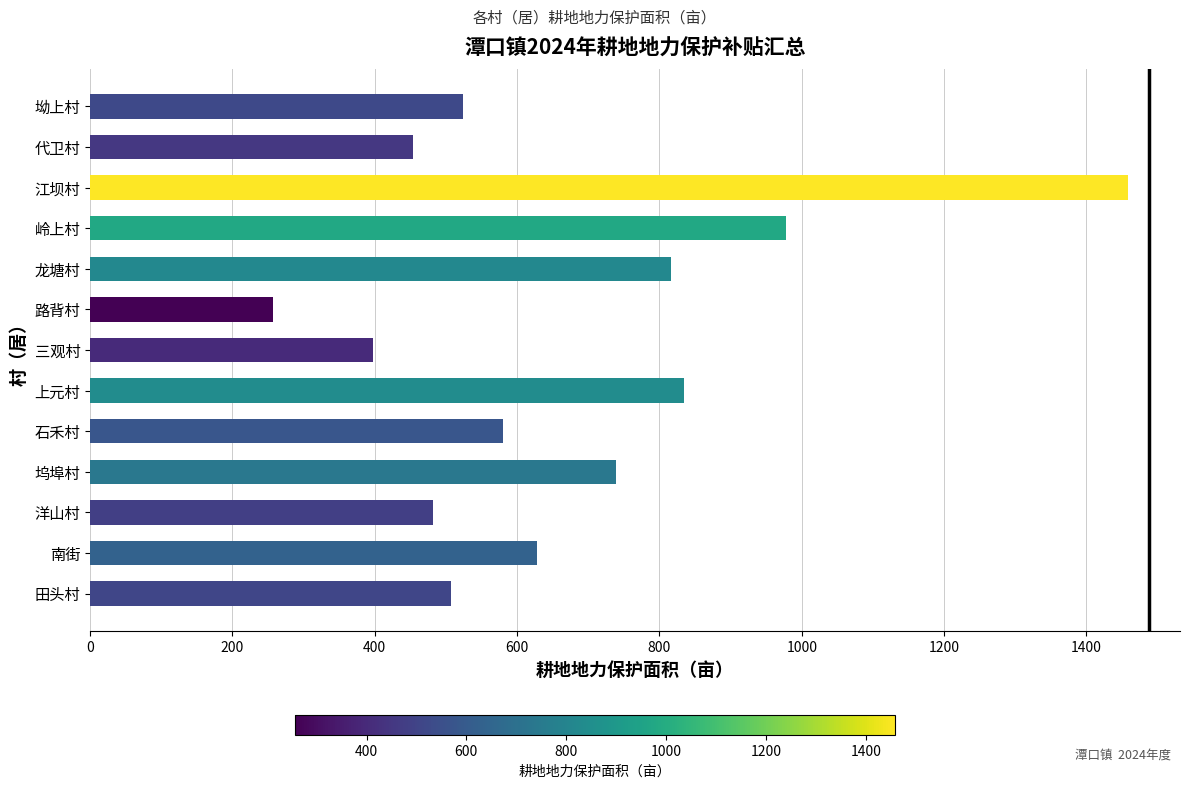

How many distinct data groups are displayed?

1